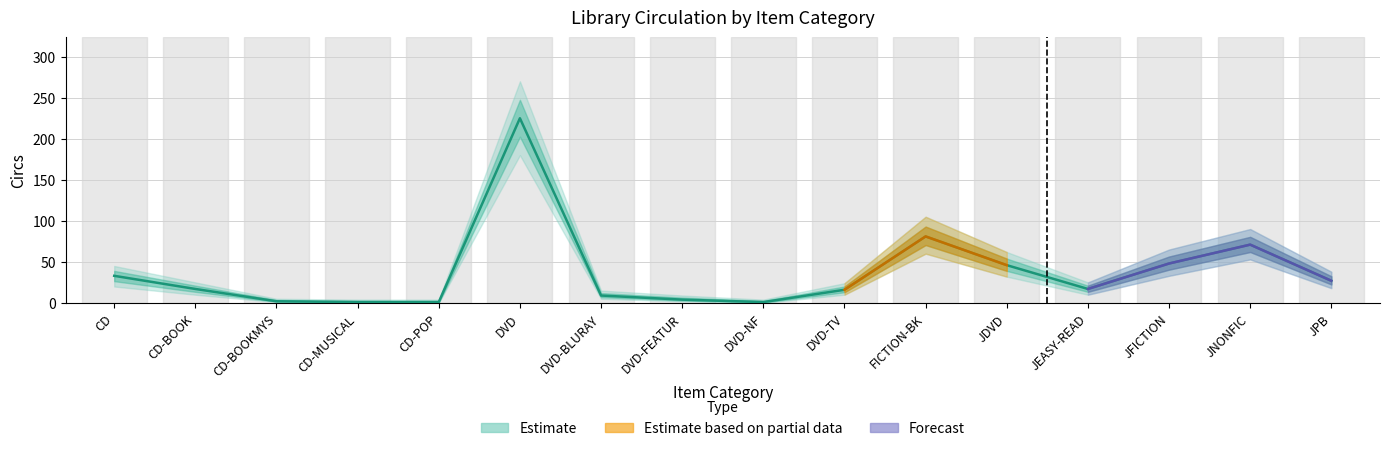

What is the difference between the maximum and minimum values in the Lower Bound series?

180